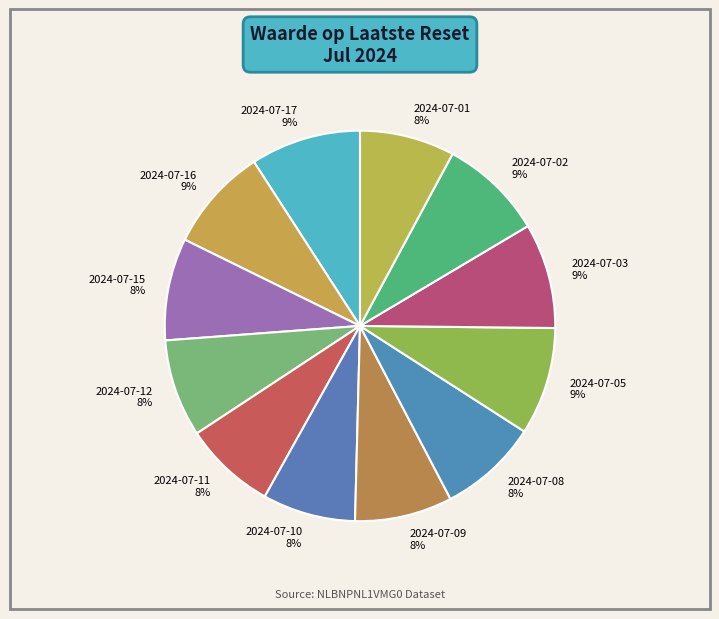

Combined, do 2024-07-12 and 2024-07-01 account for over 50%?

No